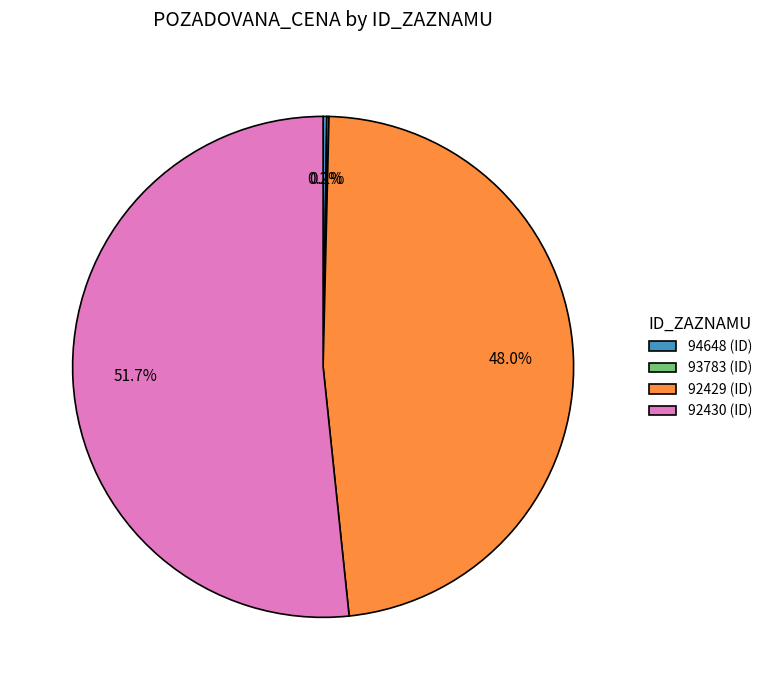

Do 92430 (ID) and 92429 (ID) together represent more than half of the pie?

Yes